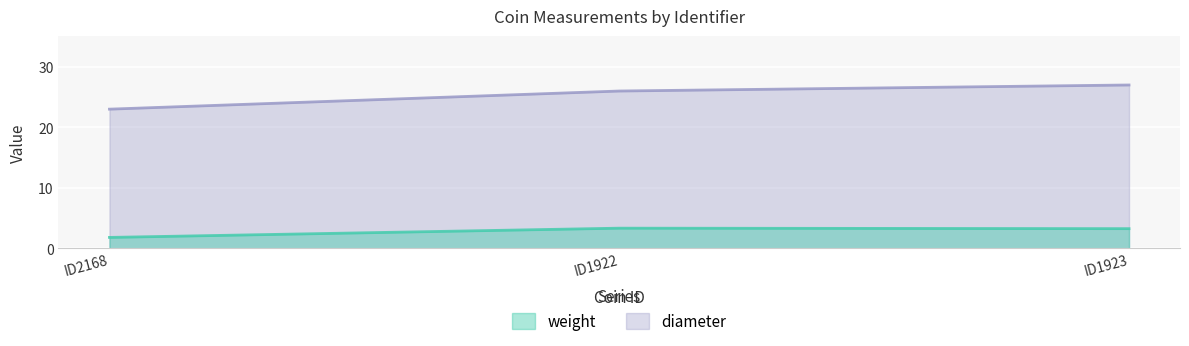

How many data points in diameter are less than 26?

1